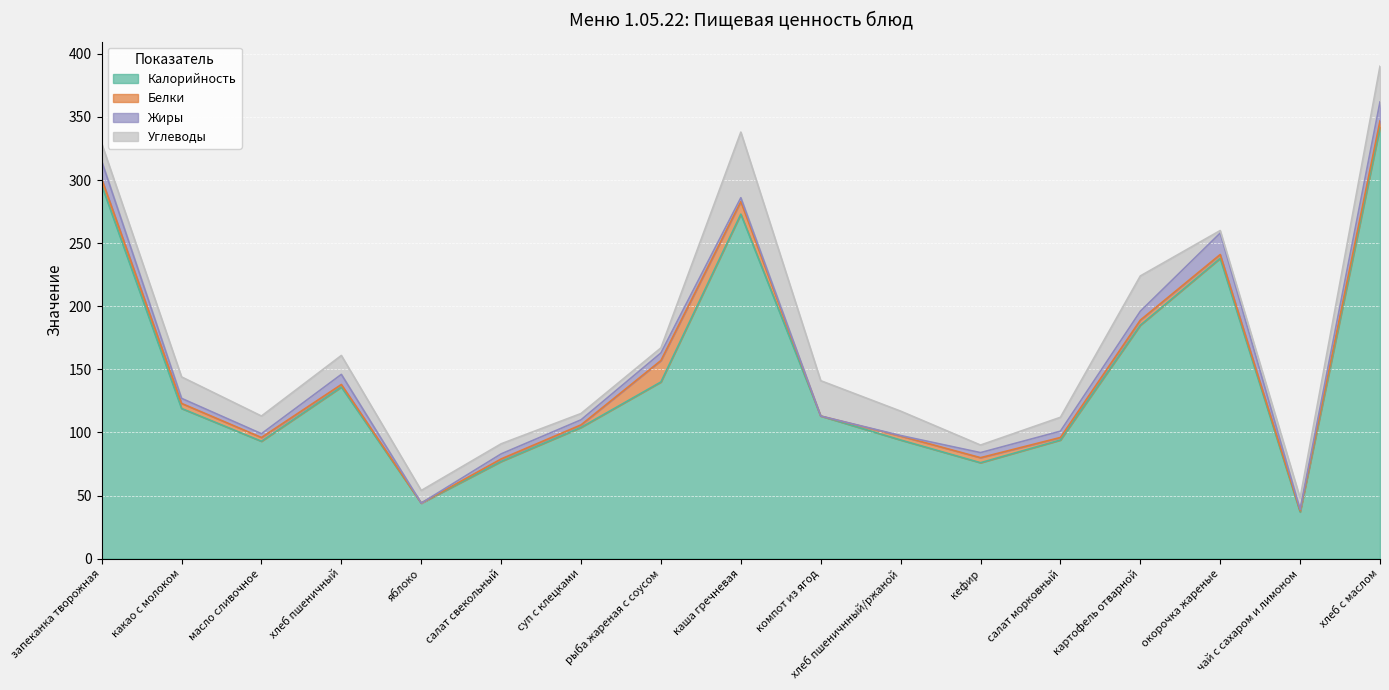

Which category has the lowest value in the Углеводы series?

окорочка жареные